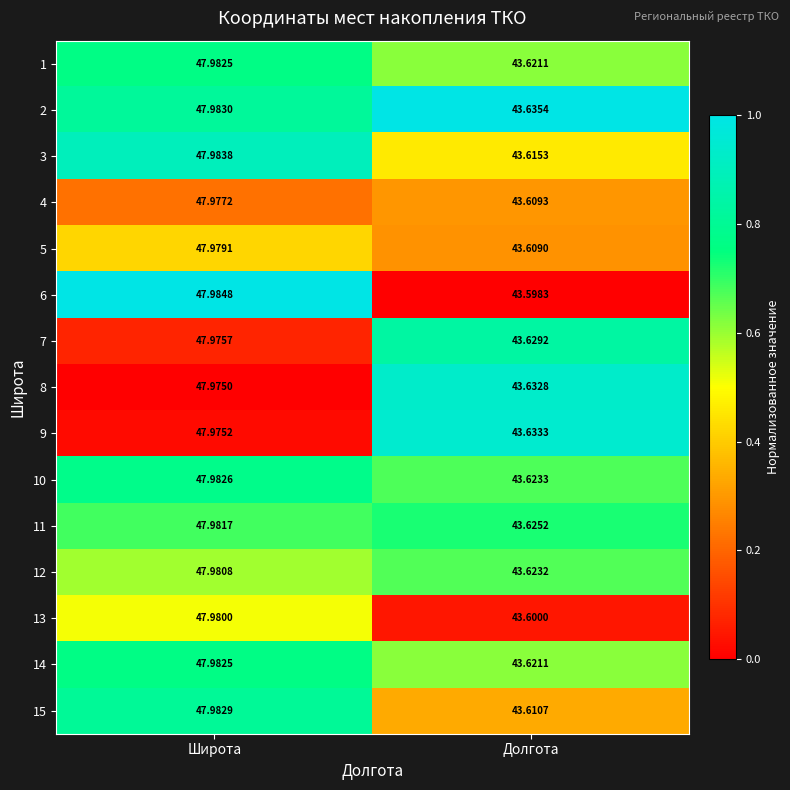

Count the number of data series in this chart.

15